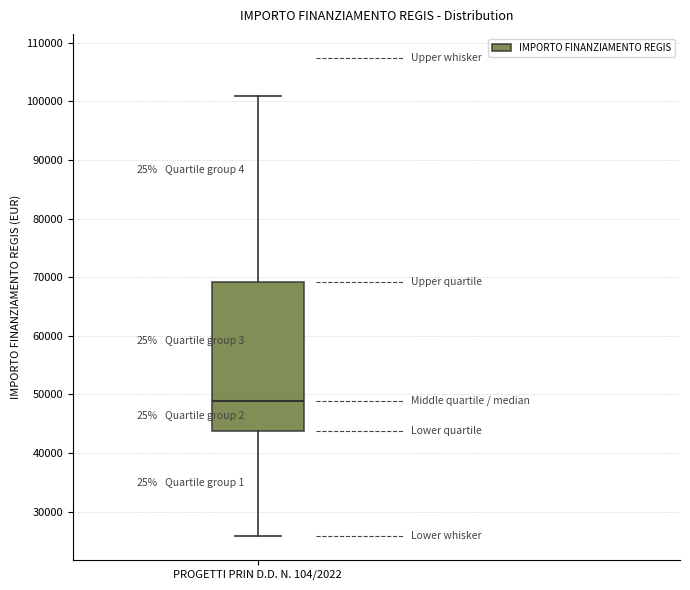

Where does the lower whisker of the box for PROGETTI PRIN D.D. N. 104/2022 end on the y-axis? The values are not printed on the chart, so give them approximately, as read against the axis.

26000